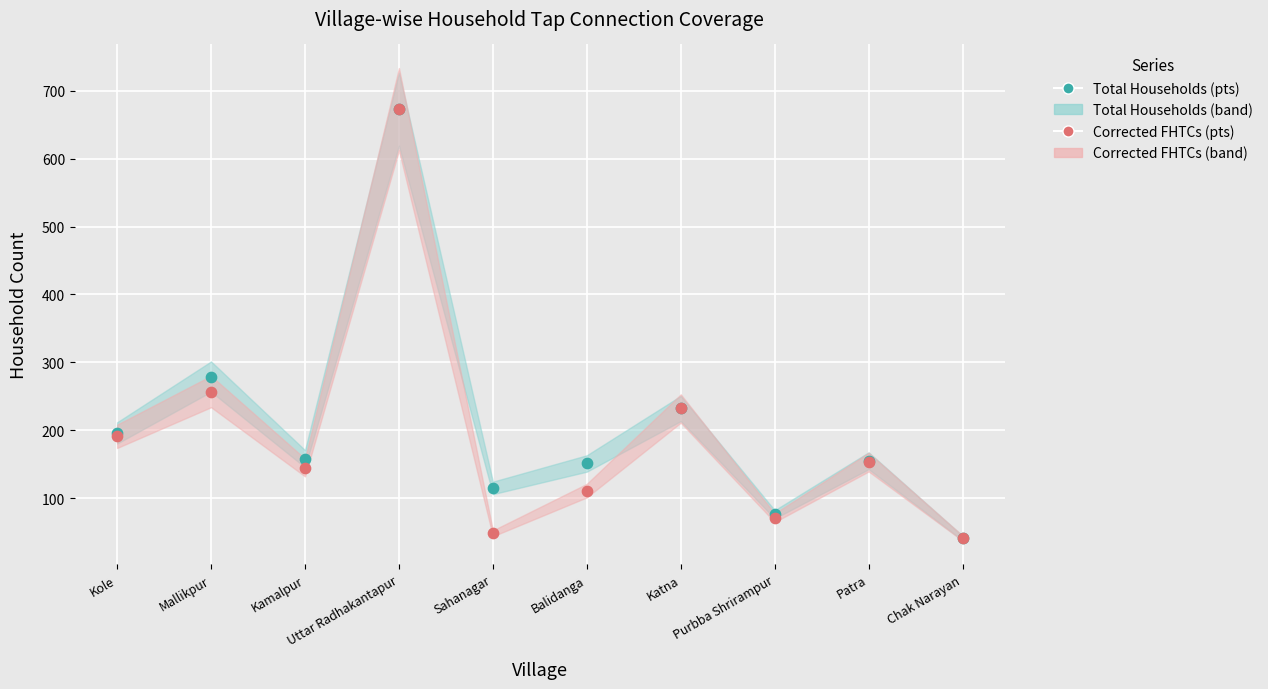

Across all series, what Y value is closest to 357?

279